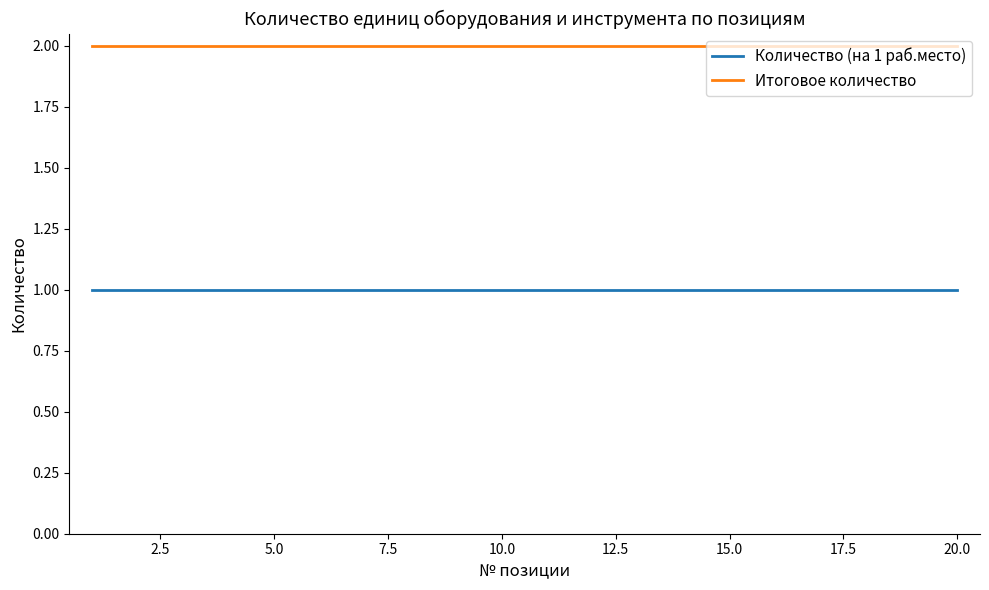

List the series in order of their peak value, lowest first.

Количество (на 1 раб.место), Итоговое количество